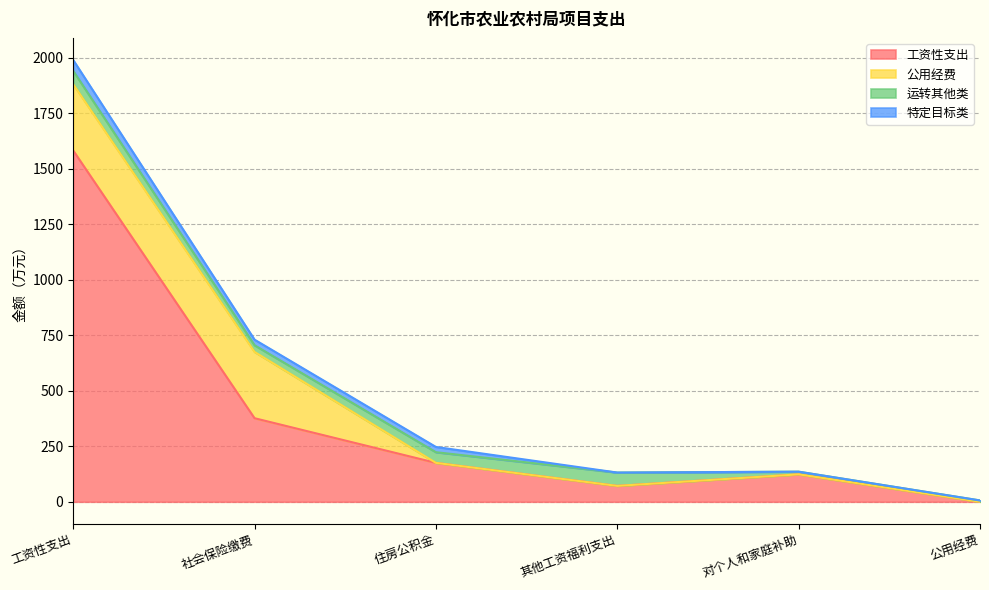

What is the difference between the maximum and minimum values in the 公用经费 series?

298.5